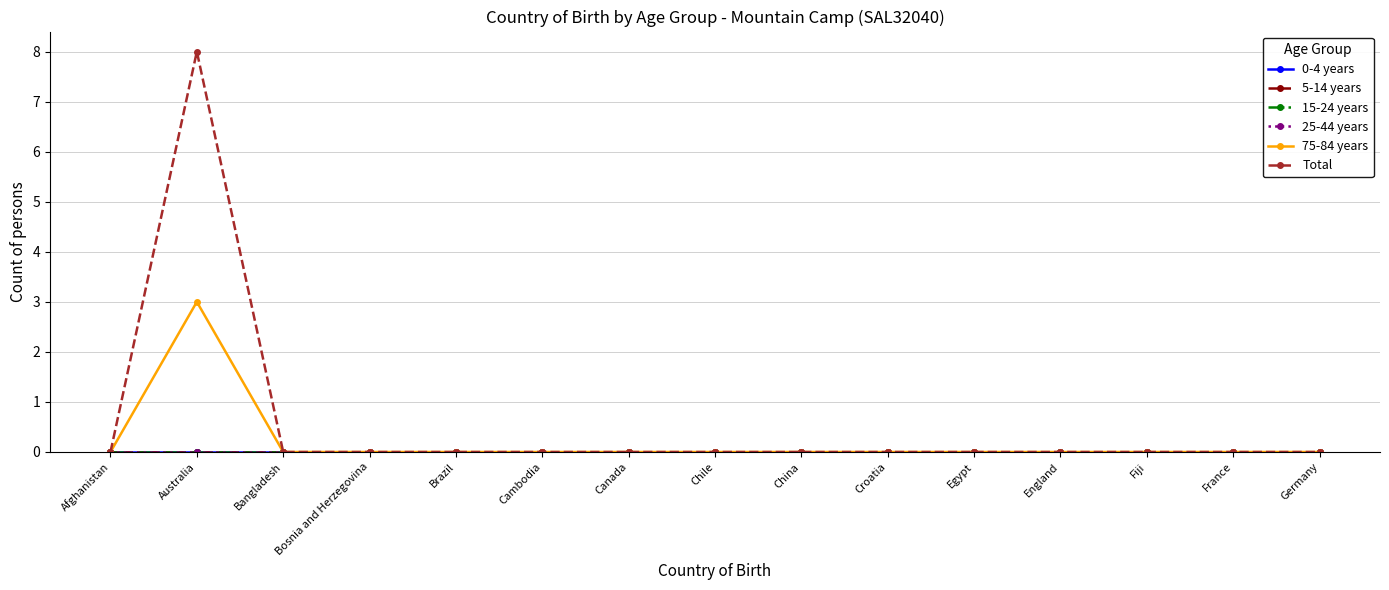

Is this an area chart (filled region under the line)?

No